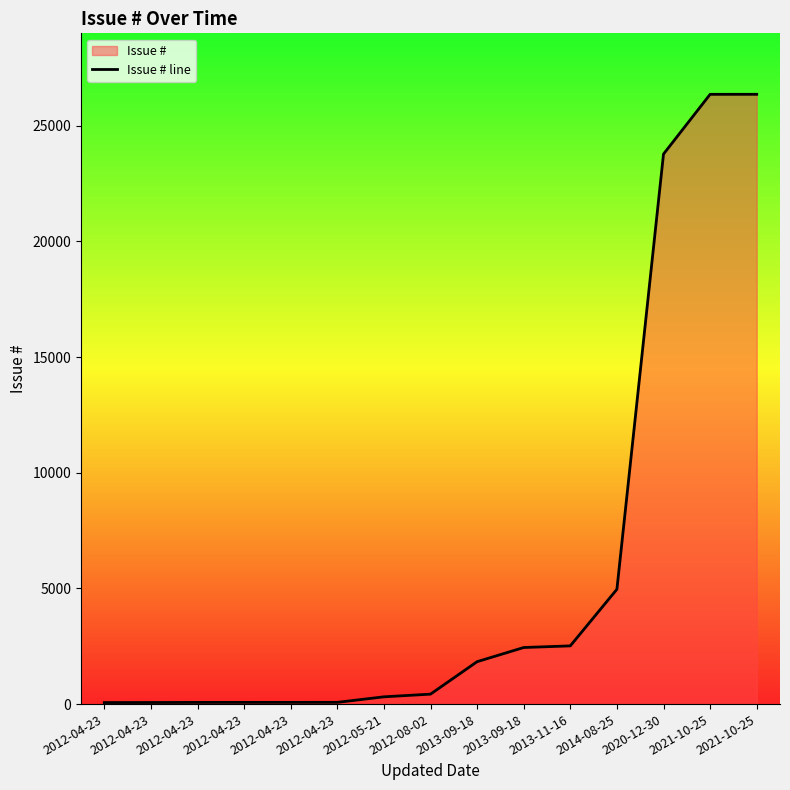

Which label corresponds to the largest value in the chart?

2021-10-25